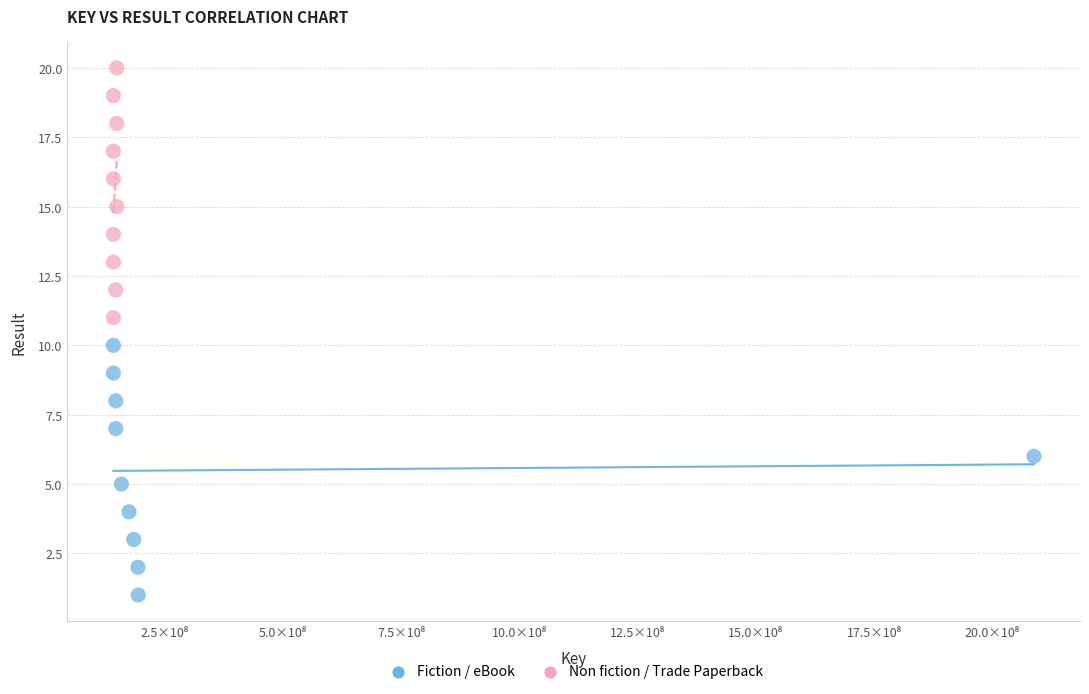

Which series reaches the minimum Y coordinate?

Fiction / eBook